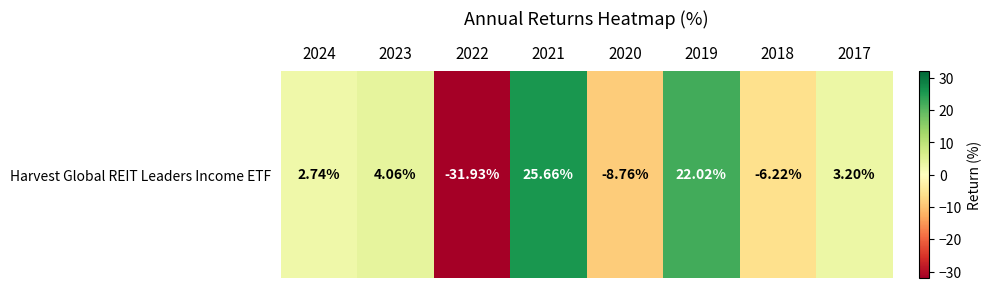

The chart shows a value of 2.7 at 2024. True or false?

True